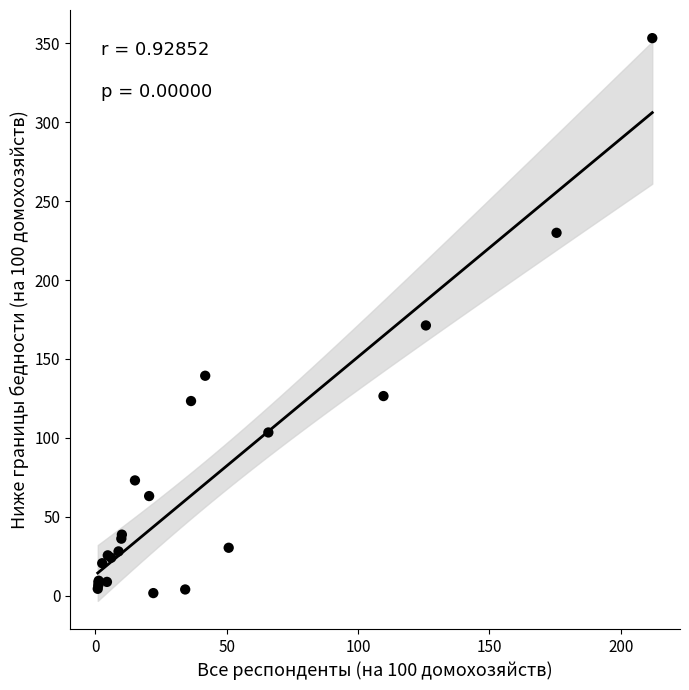

What Y value in the scatter plot is closest to 177?

171.3